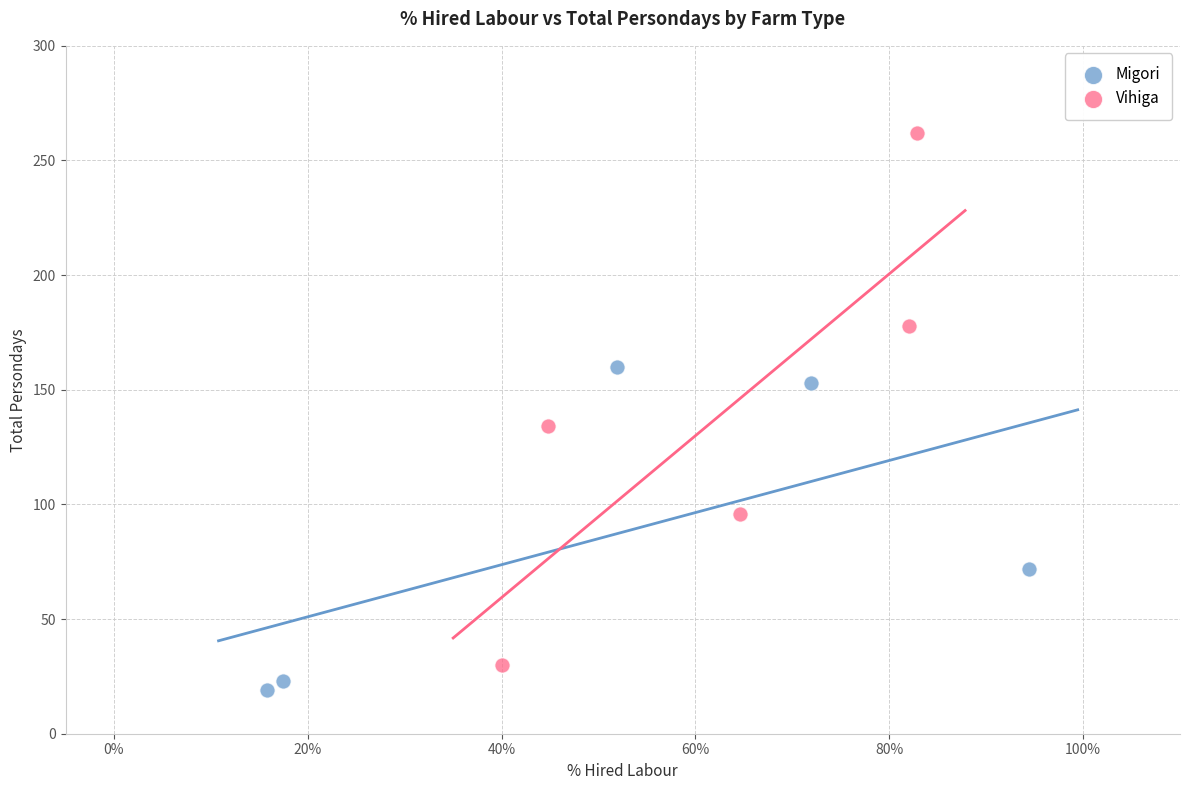

Which series reaches the maximum Y coordinate?

Vihiga